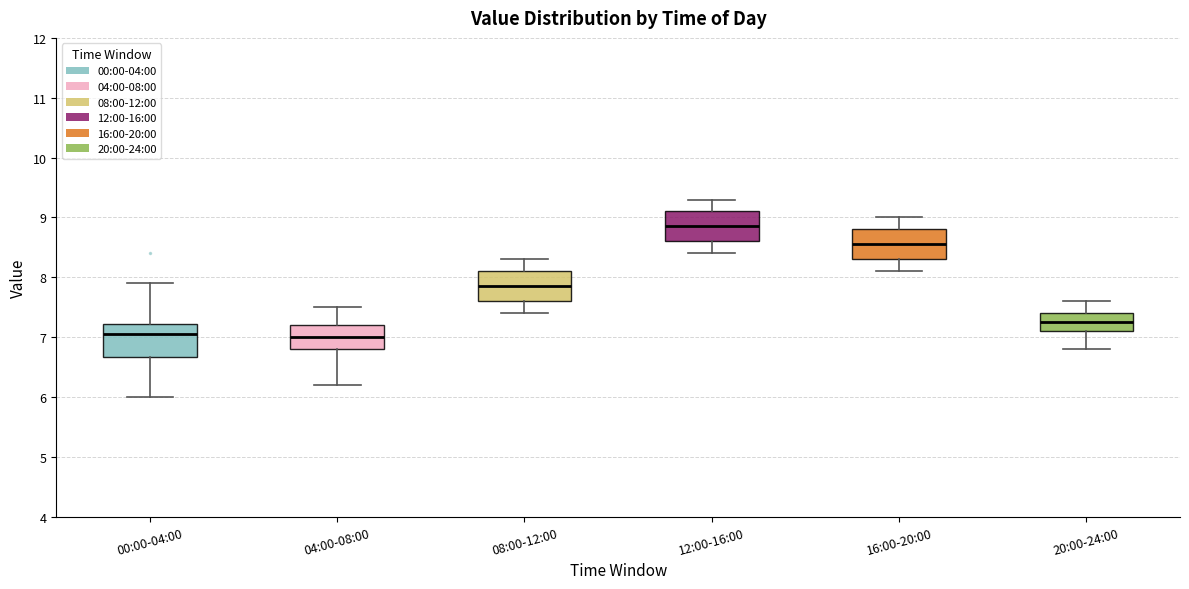

Reading left to right, transcribe this box plot: for each box, give where its median line is, the range the box spans, and where its two whiskers end, as read against the y-axis. The values are not printed on the chart, so give them approximately, as read against the axis.

00:00-04:00: median 7.1, box 6.7 to 7.2, whiskers 6.0 to 7.9
04:00-08:00: median 7.0, box 6.8 to 7.2, whiskers 6.2 to 7.5
08:00-12:00: median 7.9, box 7.6 to 8.1, whiskers 7.4 to 8.3
12:00-16:00: median 8.9, box 8.6 to 9.1, whiskers 8.4 to 9.3
16:00-20:00: median 8.6, box 8.3 to 8.8, whiskers 8.1 to 9.0
20:00-24:00: median 7.3, box 7.1 to 7.4, whiskers 6.8 to 7.6